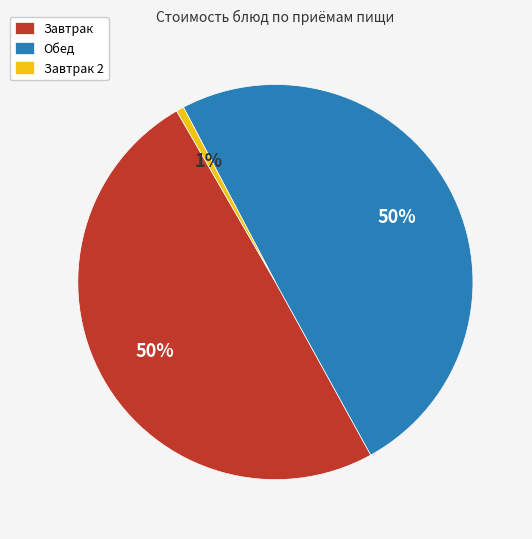

Is it true that Завтрак is 41% of the pie?

False